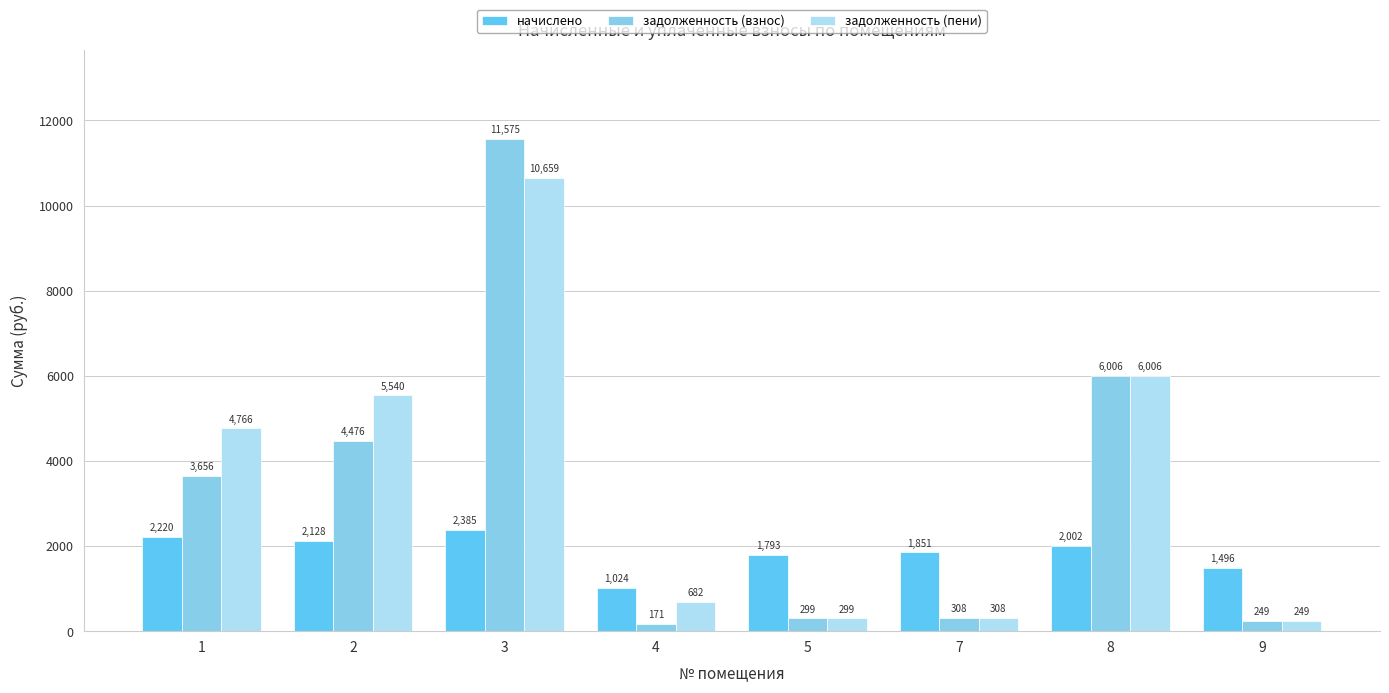

Rank the series by their maximum value, from highest to lowest.

задолженность (взнос), задолженность (пени), начислено